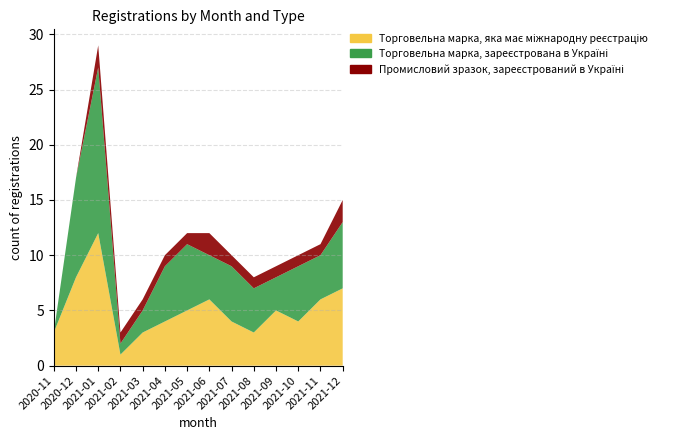

Reading left to right, list all the values displayed in this chart.

Торговельна марка, яка має міжнародну реєстрацію: 2020-11=3	2020-12=8	2021-01=12	2021-02=1	2021-03=3	2021-04=4	2021-05=5	2021-06=6	2021-07=4	2021-08=3	2021-09=5	2021-10=4	2021-11=6	2021-12=7
Торговельна марка, зареєстрована в Україні: 2020-11=0	2020-12=9	2021-01=15	2021-02=1	2021-03=2	2021-04=5	2021-05=6	2021-06=4	2021-07=5	2021-08=4	2021-09=3	2021-10=5	2021-11=4	2021-12=6
Промисловий зразок, зареєстрований в Україні: 2020-11=0	2020-12=0	2021-01=2	2021-02=1	2021-03=1	2021-04=1	2021-05=1	2021-06=2	2021-07=1	2021-08=1	2021-09=1	2021-10=1	2021-11=1	2021-12=2